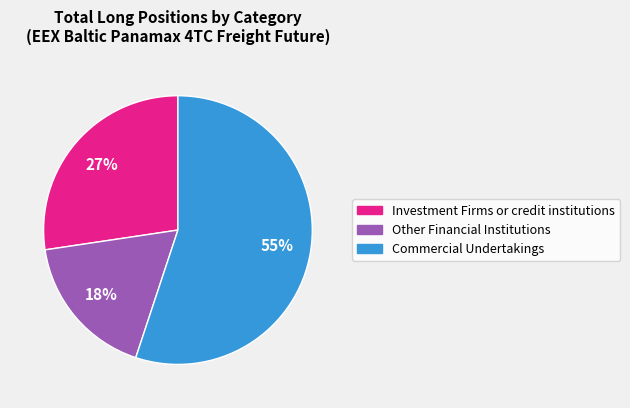

To the nearest percent, what is the average slice percentage?

33%